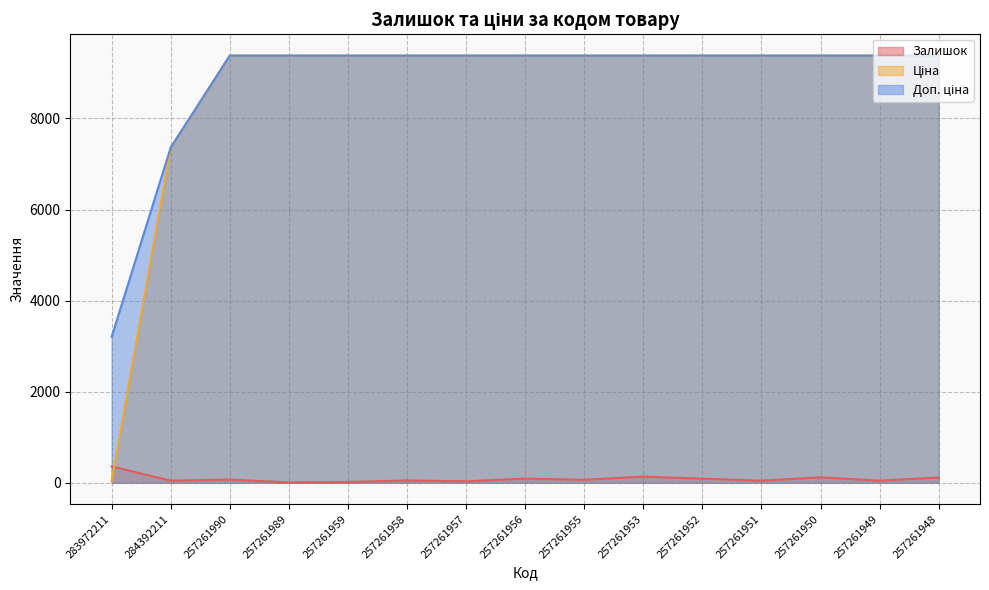

What is the difference between the maximum and minimum values in the Доп. ціна series?

6174.3